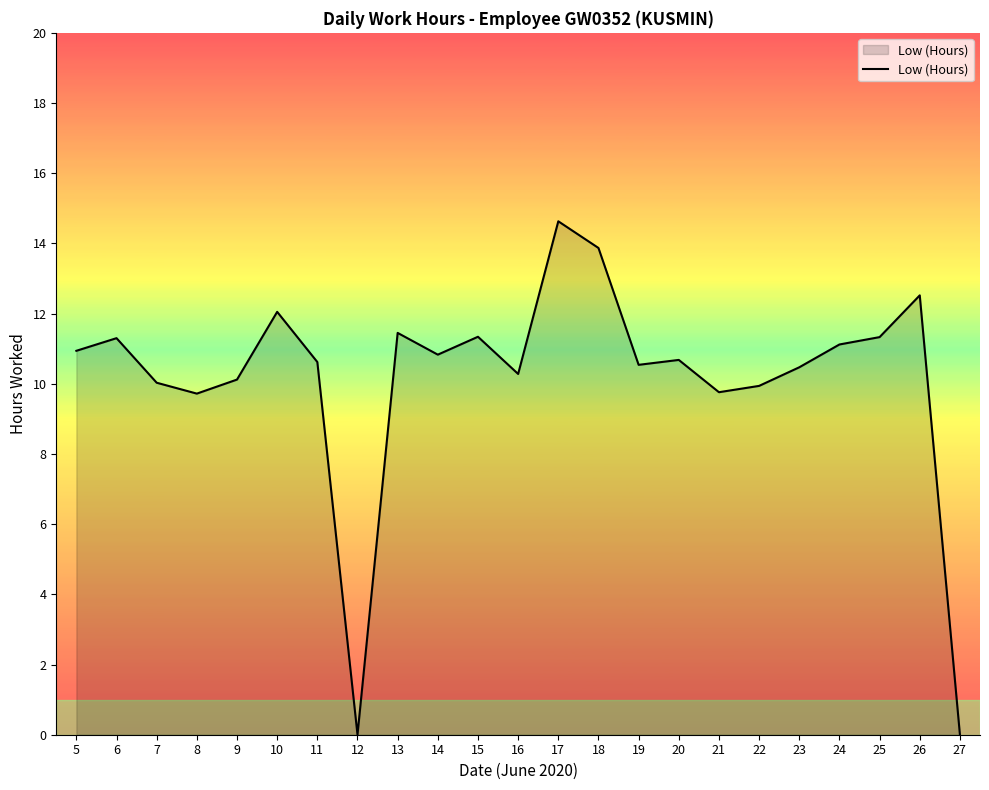

What is the sum of all values?

233.5